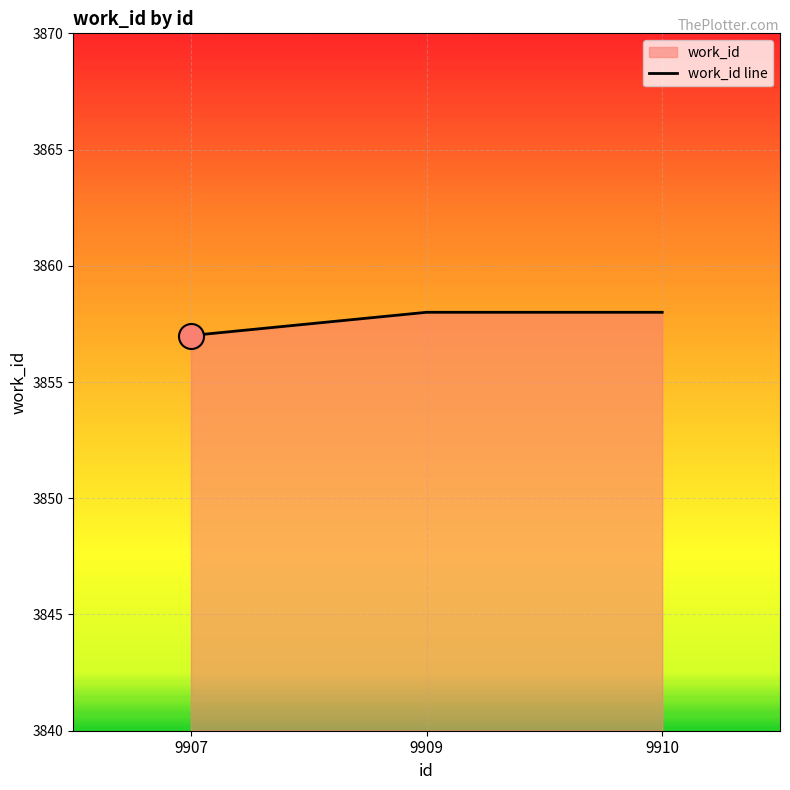

Which label corresponds to the smallest value in the chart?

9907